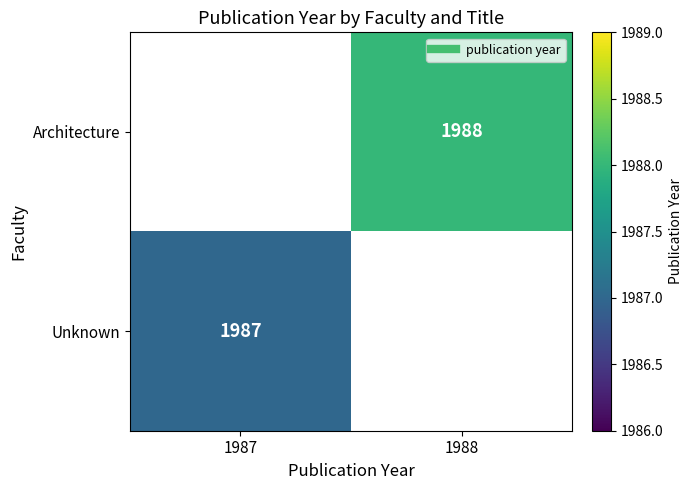

True or false: Unknown has a value of 1987.0 at 1987.

True